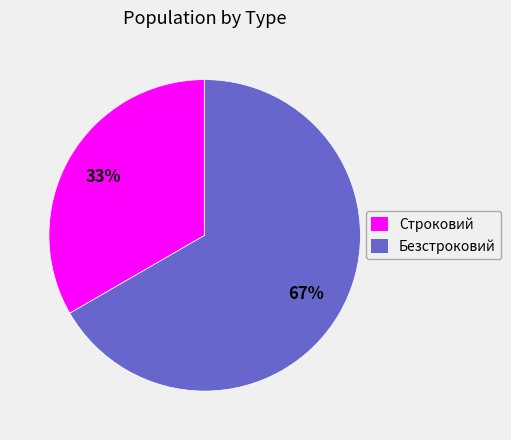

What is the ratio of the value at Строковий to the value at Безстроковий?

0.5